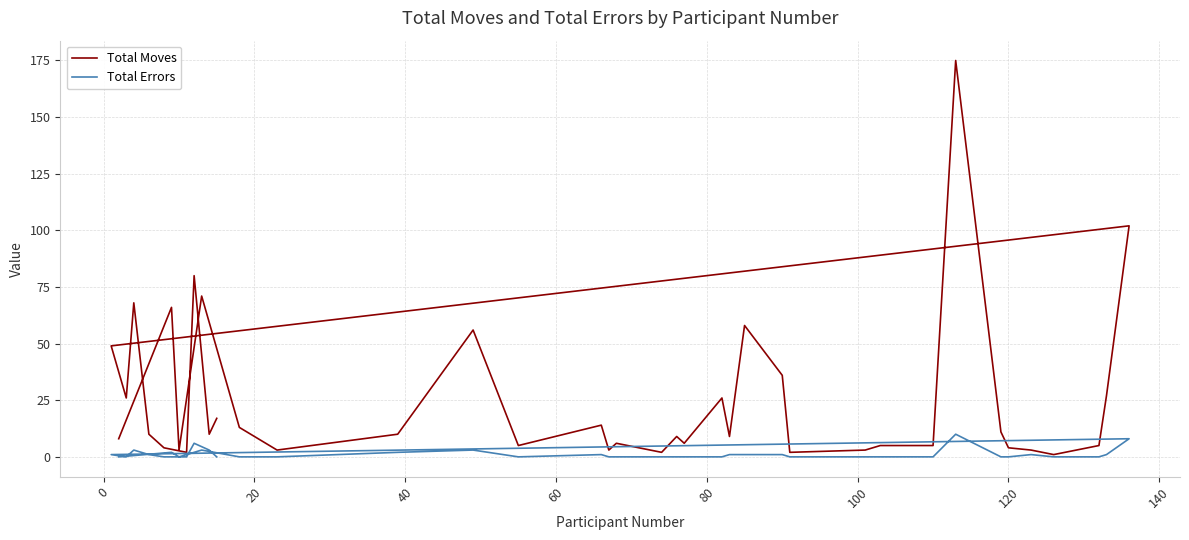

True or false: Total Moves and Total Errors intersect in this chart.

False